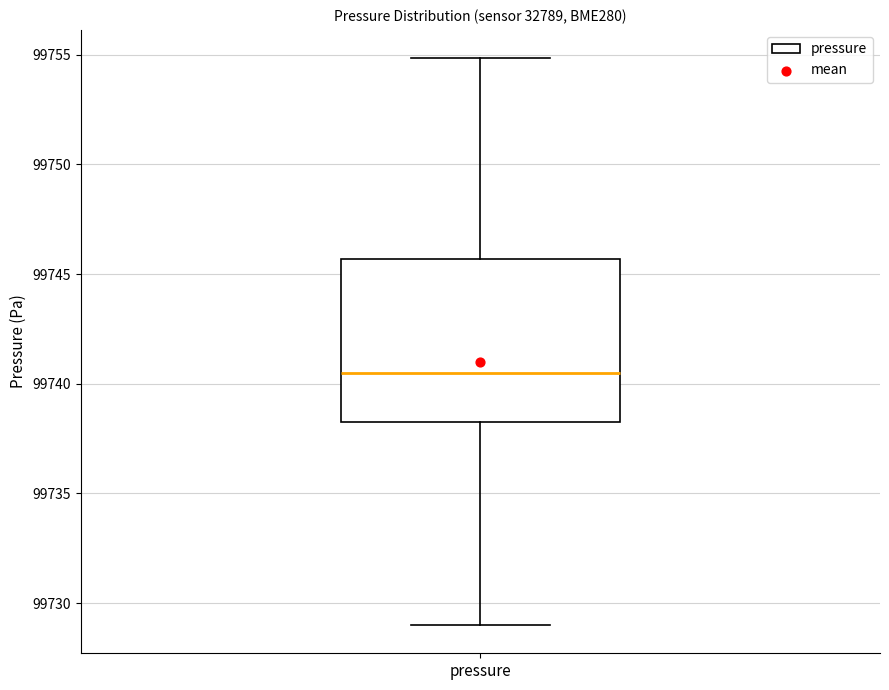

Transcribe this box plot: give where the median line is, the range the box spans, and where the two whiskers end, as read against the y-axis. The values are not printed on the chart, so give them approximately, as read against the axis.

median 99740.5, box 99738.5 to 99745.5, whiskers 99729.0 to 99755.0